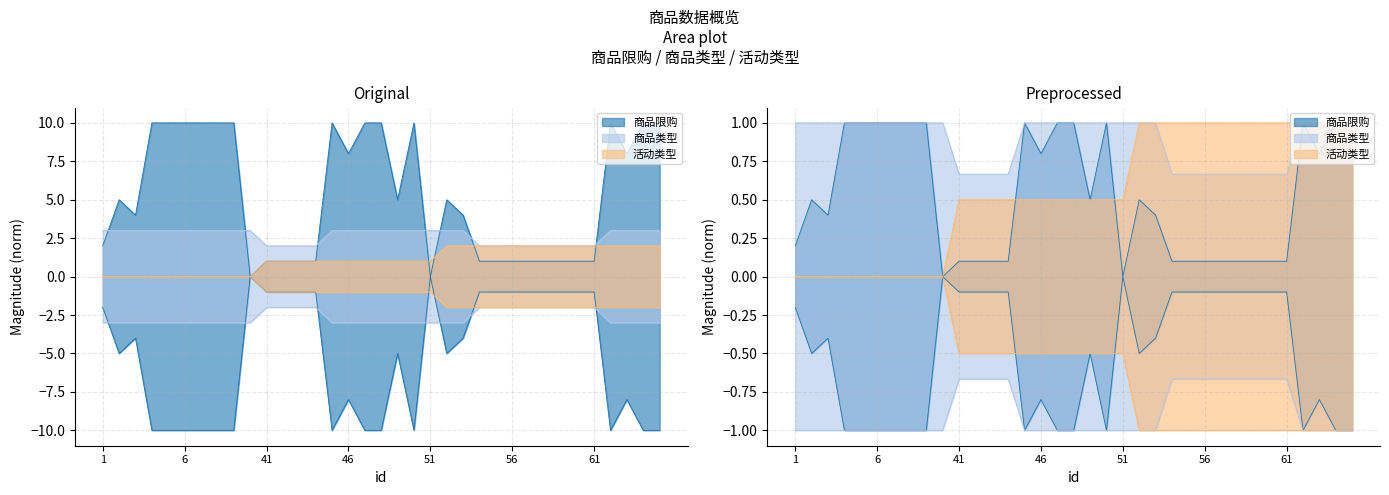

Rank the series by their maximum value, from highest to lowest.

商品限购, 商品类型, 活动类型